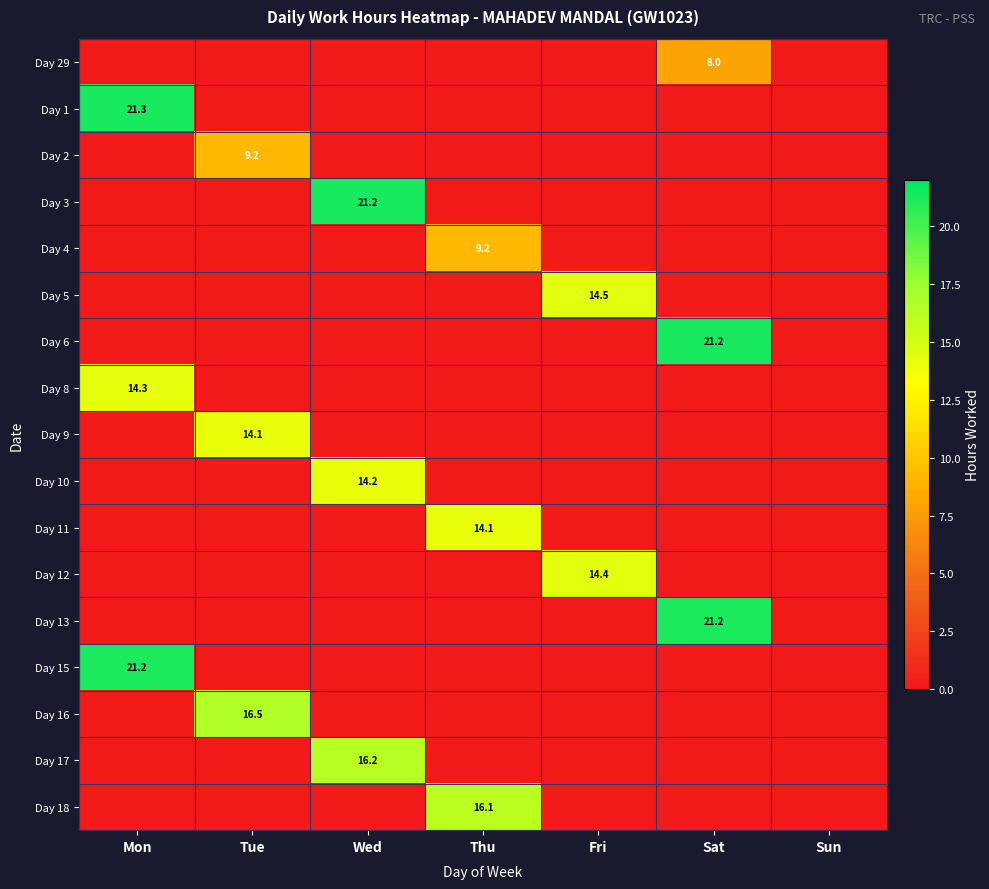

Between Fri and Thu, which is larger?

Fri